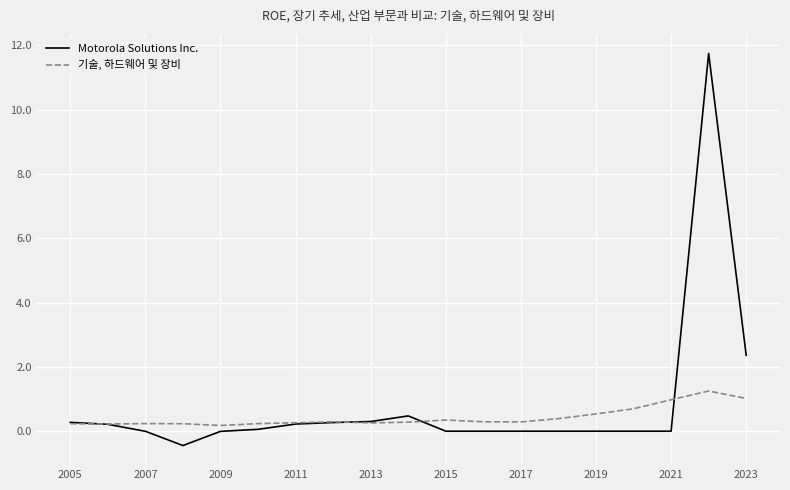

Which series has the widest spread of values?

Motorola Solutions Inc.